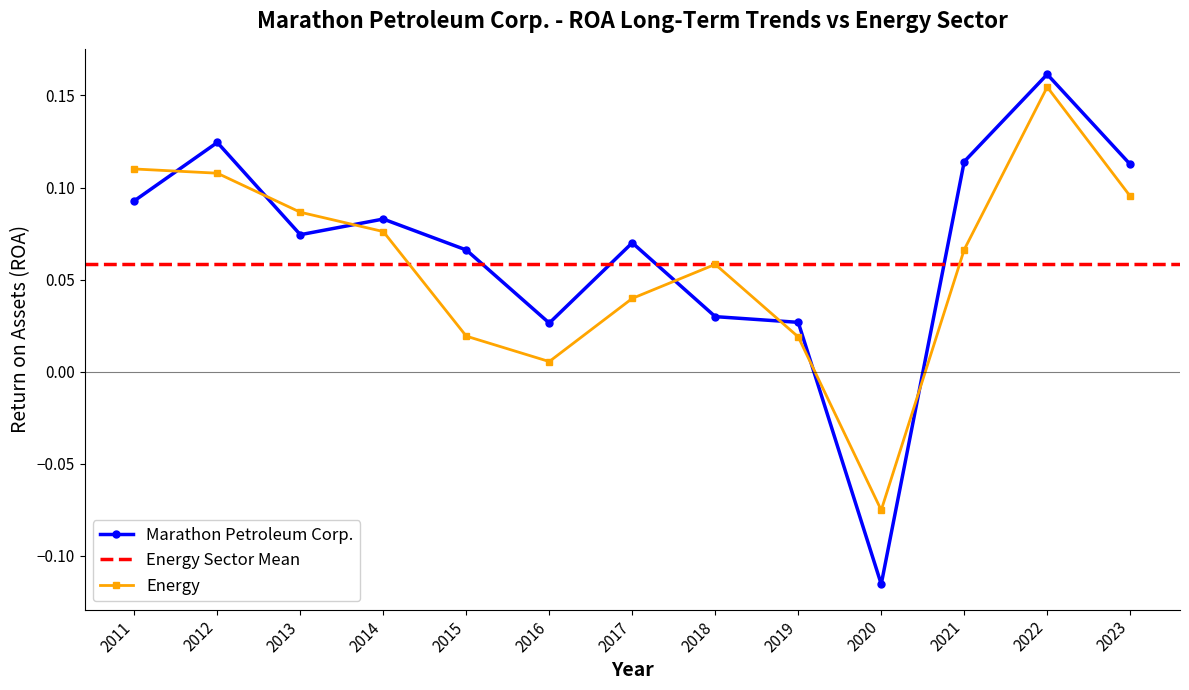

True or false: Energy has a value of 0.0 at 2014.

False